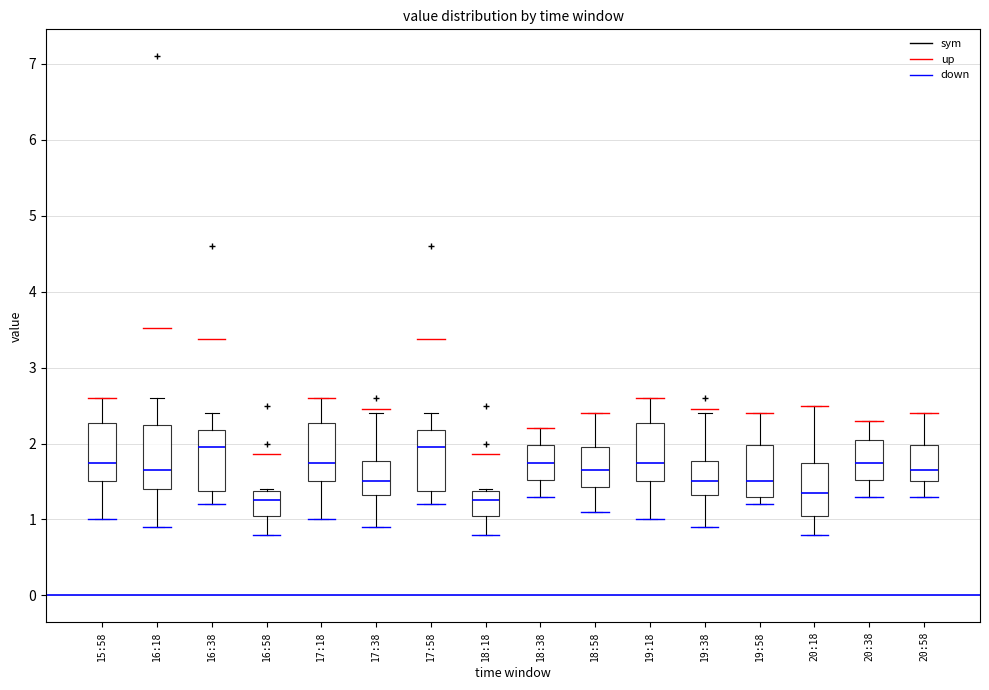

Reading left to right, transcribe this box plot: for each box, give where its median line is, the range the box spans, and where its two whiskers end, as read against the y-axis. The values are not printed on the chart, so give them approximately, as read against the axis.

15:58: median 1.8, box 1.5 to 2.3, whiskers 1.0 to 2.6
16:18: median 1.7, box 1.4 to 2.3, whiskers 0.9 to 2.6
16:38: median 2.0, box 1.4 to 2.2, whiskers 1.2 to 2.4
16:58: median 1.3, box 1.1 to 1.4, whiskers 0.8 to 1.4
17:18: median 1.8, box 1.5 to 2.3, whiskers 1.0 to 2.6
17:38: median 1.5, box 1.3 to 1.8, whiskers 0.9 to 2.4
17:58: median 2.0, box 1.4 to 2.2, whiskers 1.2 to 2.4
18:18: median 1.3, box 1.1 to 1.4, whiskers 0.8 to 1.4
18:38: median 1.8, box 1.5 to 2.0, whiskers 1.3 to 2.2
18:58: median 1.7, box 1.4 to 2.0, whiskers 1.1 to 2.4
19:18: median 1.8, box 1.5 to 2.3, whiskers 1.0 to 2.6
19:38: median 1.5, box 1.3 to 1.8, whiskers 0.9 to 2.4
19:58: median 1.5, box 1.3 to 2.0, whiskers 1.2 to 2.4
20:18: median 1.4, box 1.1 to 1.8, whiskers 0.8 to 2.5
20:38: median 1.8, box 1.5 to 2.1, whiskers 1.3 to 2.3
20:58: median 1.7, box 1.5 to 2.0, whiskers 1.3 to 2.4